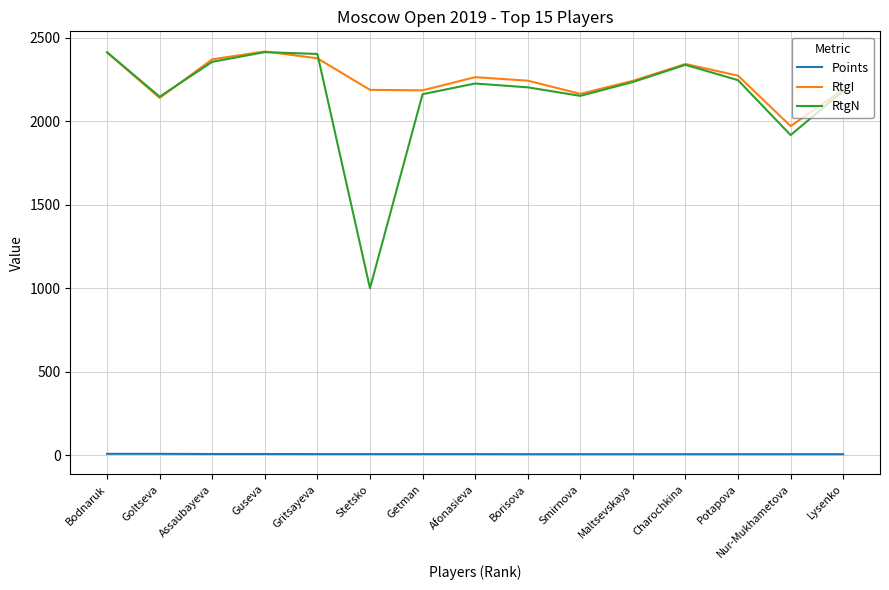

What is the spread (max minus min) of values at Nur-Mukhametova?

1966.0